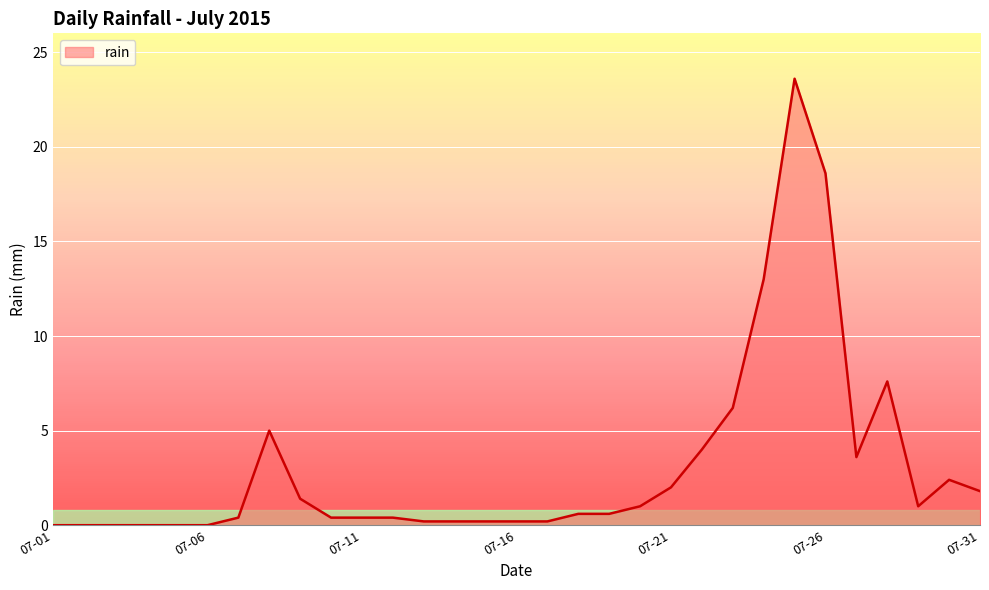

What is the difference between the maximum and minimum values?

23.6